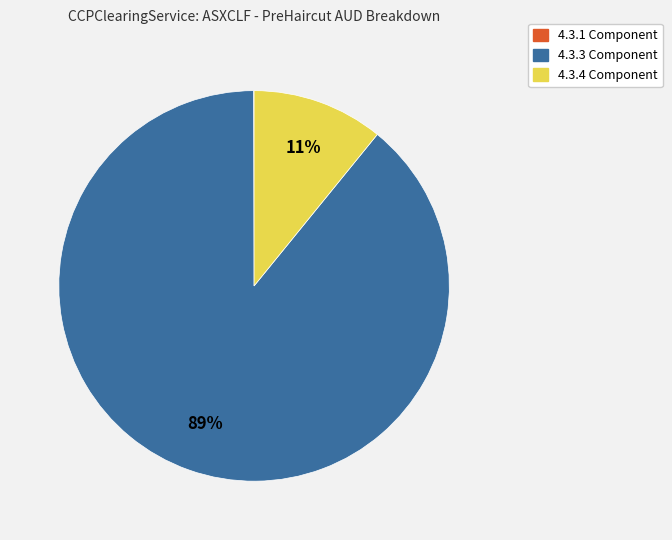

Is there any slice that represents more than half of the pie?

Yes